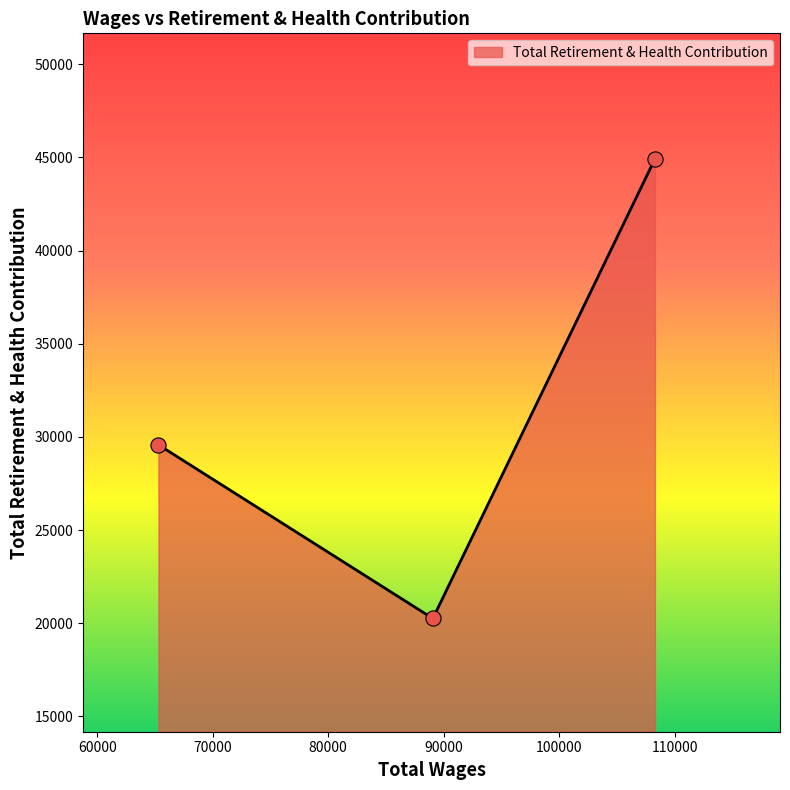

What is the greatest value displayed?

44922